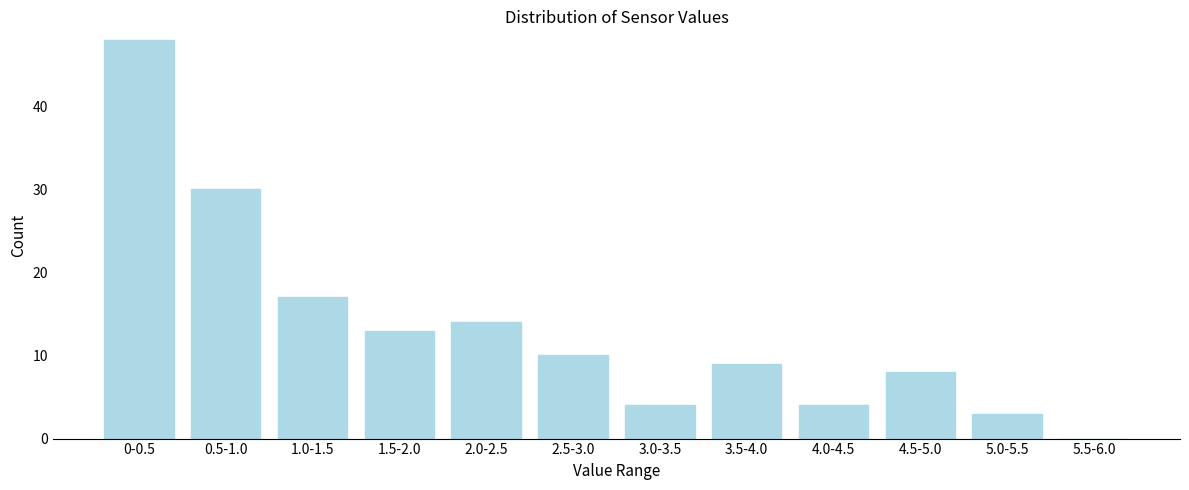

Reading left to right, what are all the values shown in this chart?

0-0.5=48	0.5-1.0=30	1.0-1.5=17	1.5-2.0=13	2.0-2.5=14	2.5-3.0=10	3.0-3.5=4	3.5-4.0=9	4.0-4.5=4	4.5-5.0=8	5.0-5.5=3	5.5-6.0=0